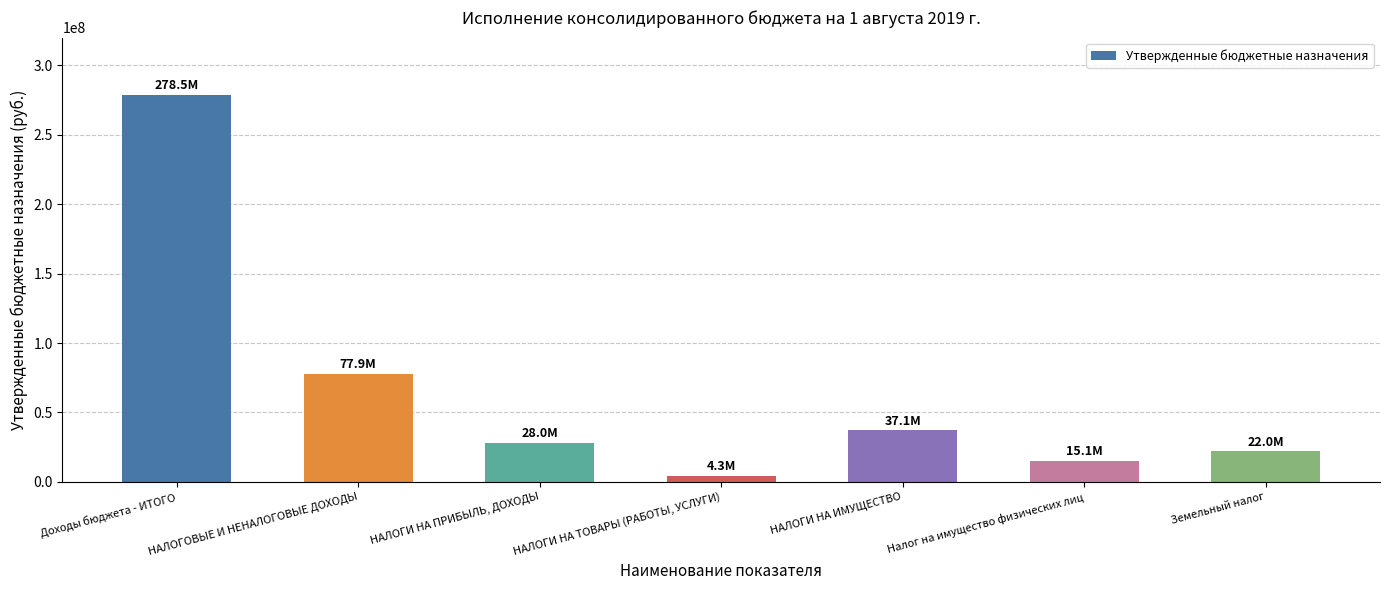

Is it true that the value at Налог на имущество физических лиц is 15109416.0?

True